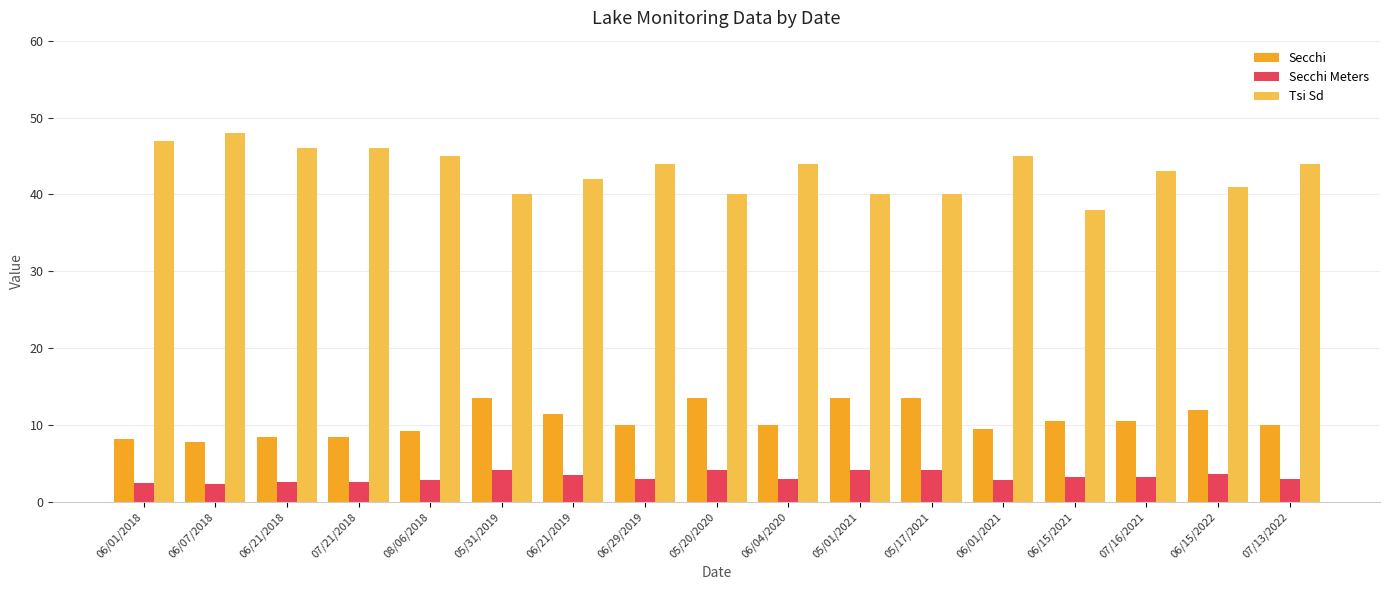

List the series in order of their peak value, lowest first.

Secchi Meters, Secchi, Tsi Sd